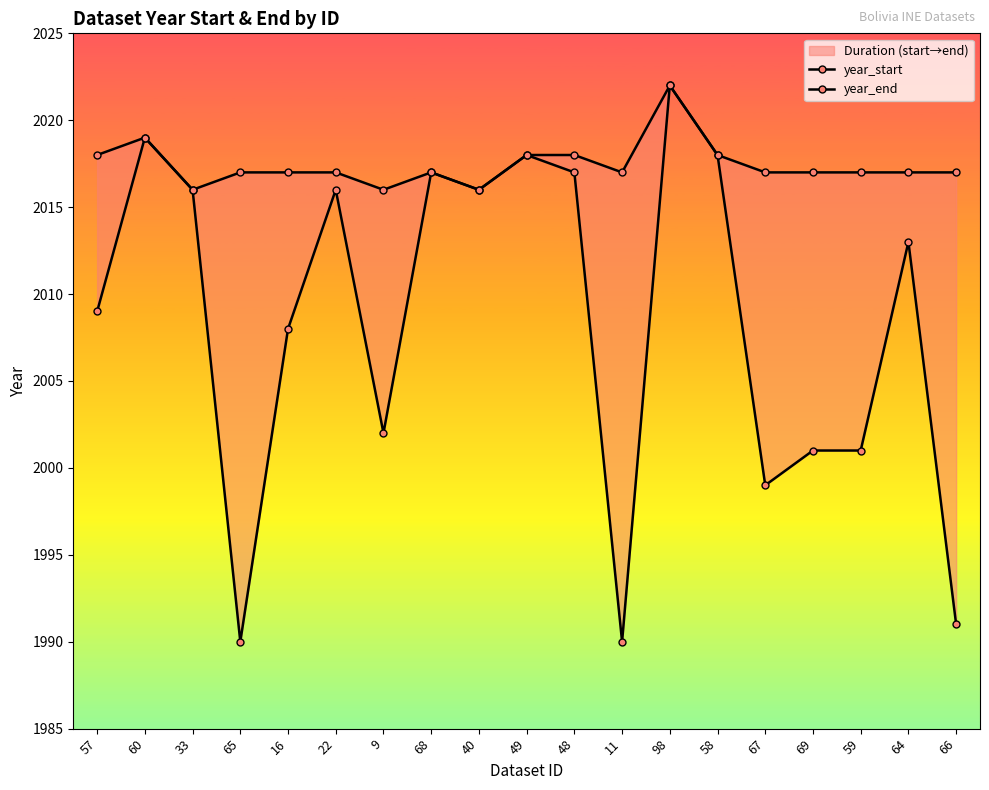

At which label does year_start reach its minimum?

65